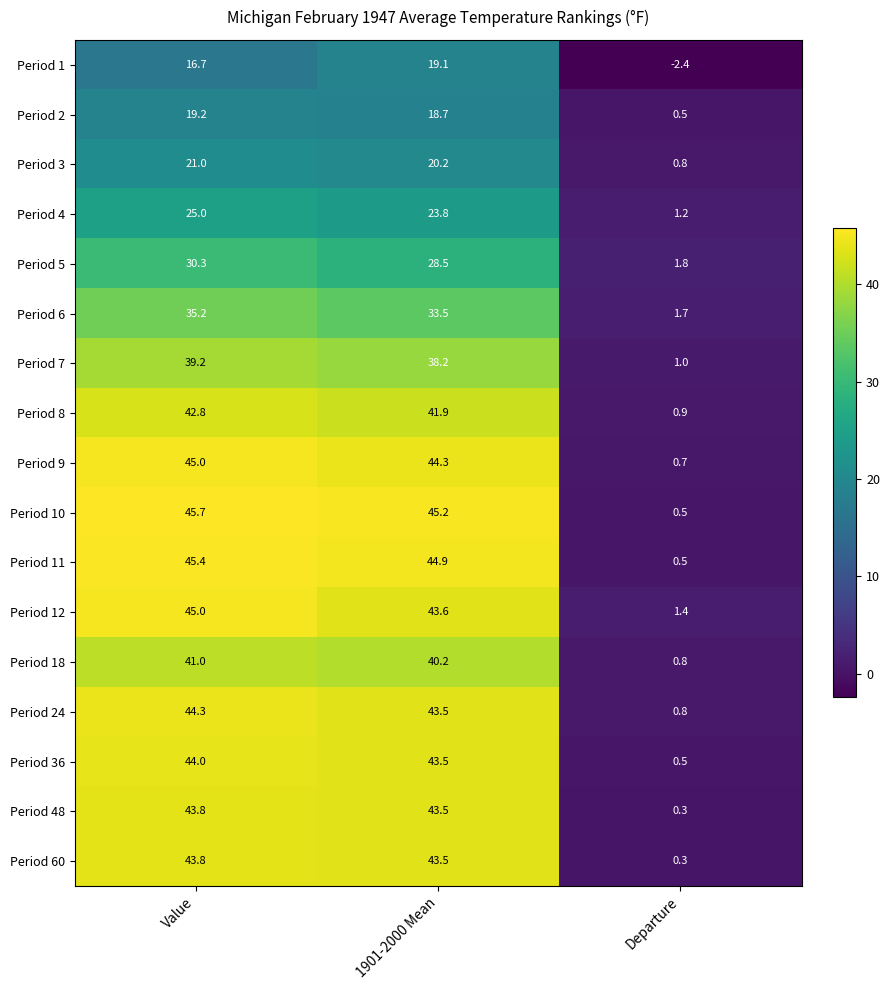

How many data points does each series have?

3